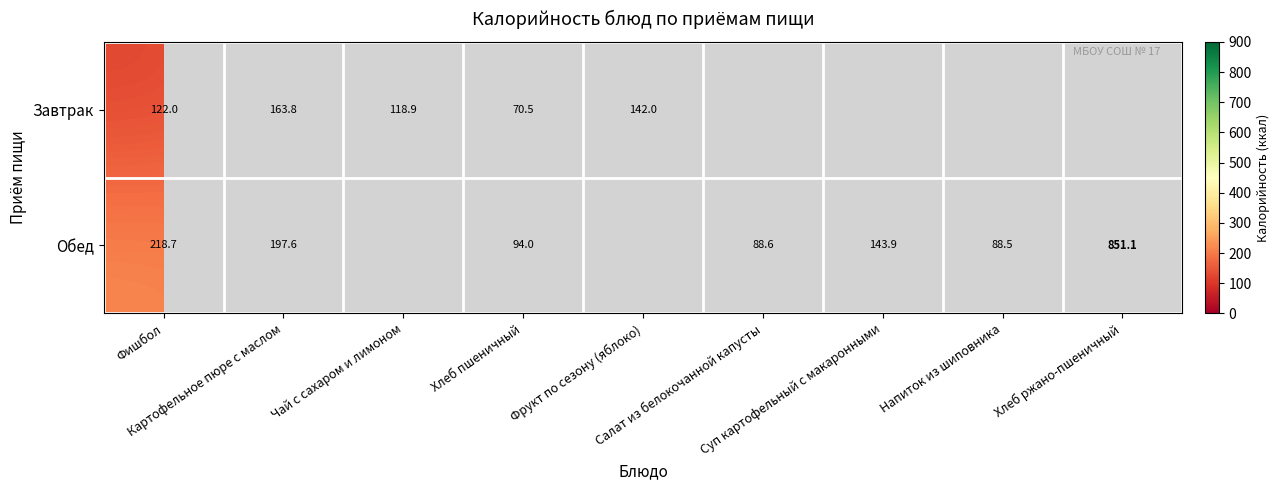

Which series has the largest range (max minus min)?

Обед